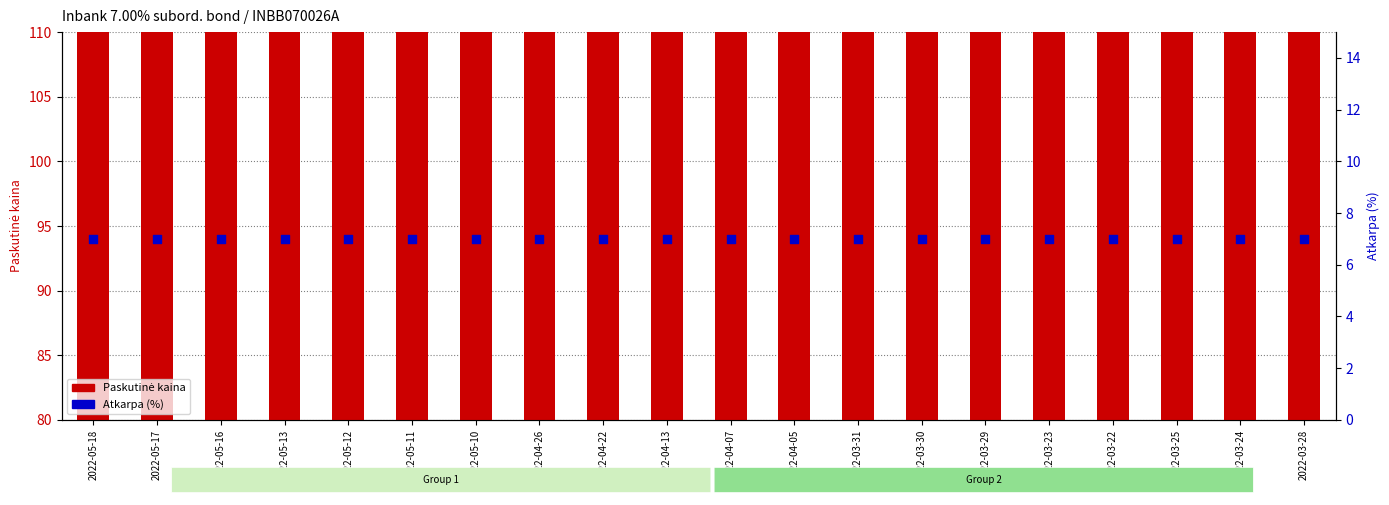

Which series has the largest total across all categories?

Paskutinė kaina